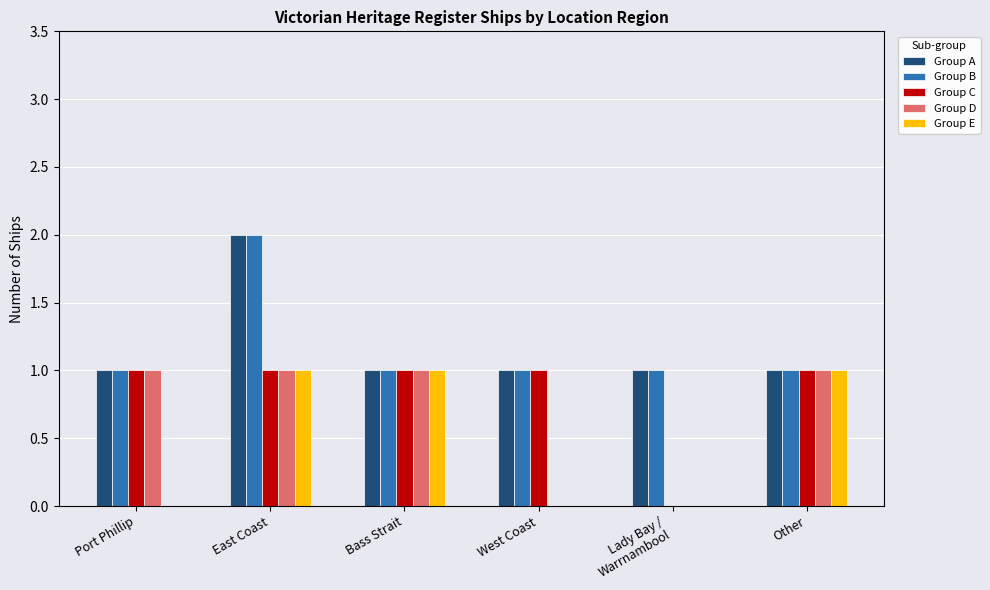

What is the sum of all Group E values?

3